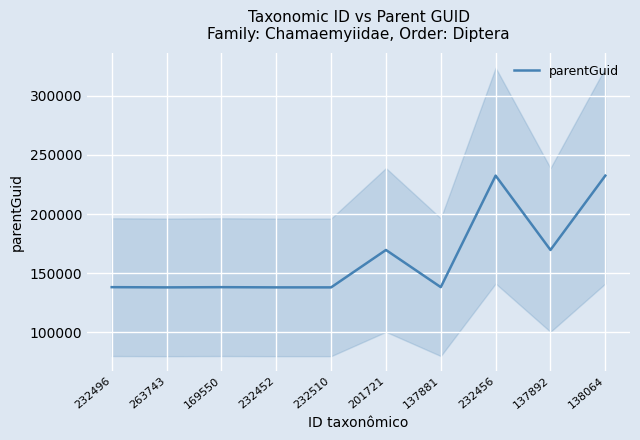

True or false: there are more than 0 points higher than both neighbors.

True